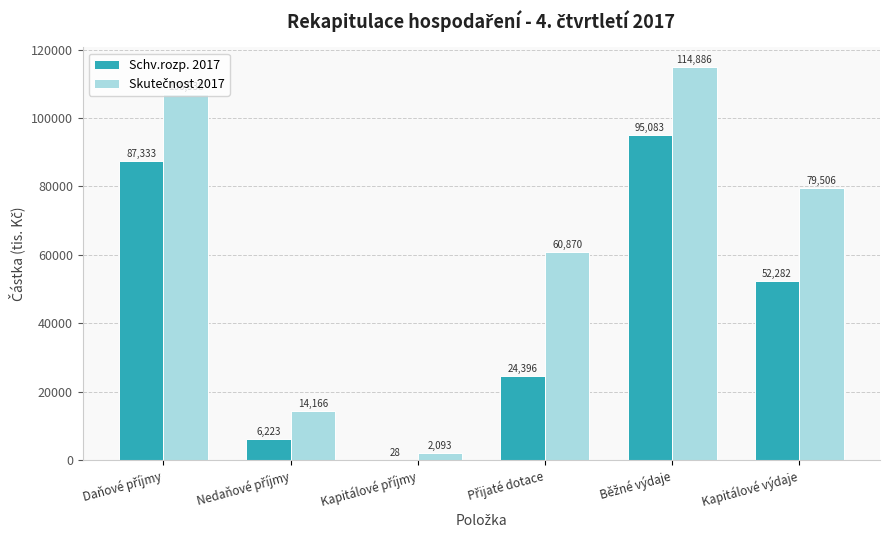

What is the maximum value shown in the chart?

114886.3